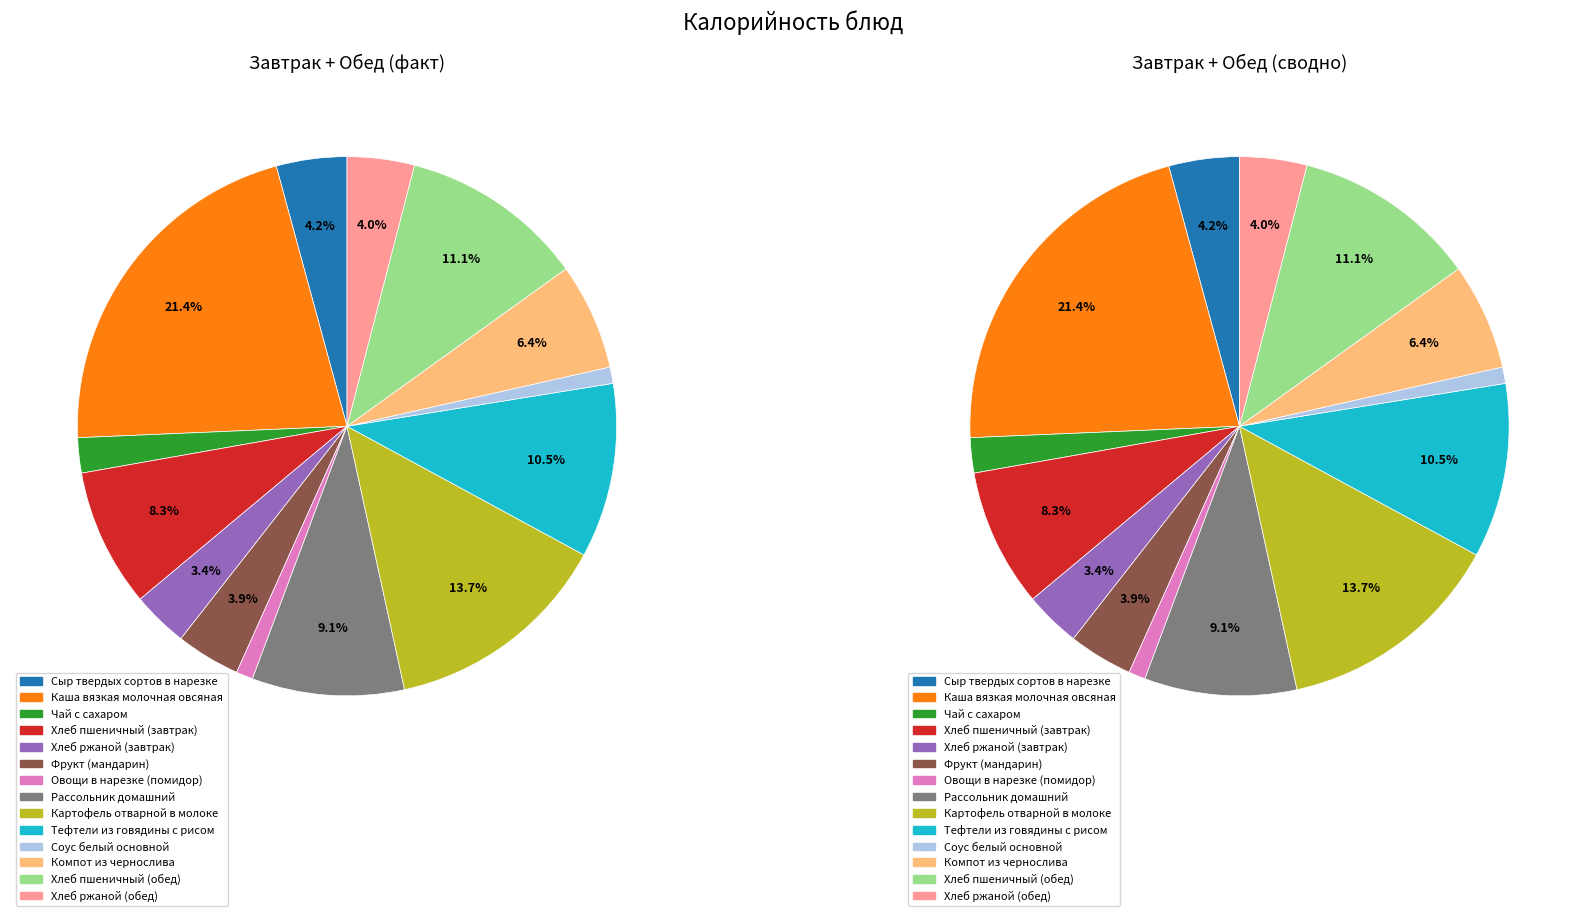

What is the change in value from Картофель отварной в молоке to Хлеб пшеничный (обед)?

-33.1